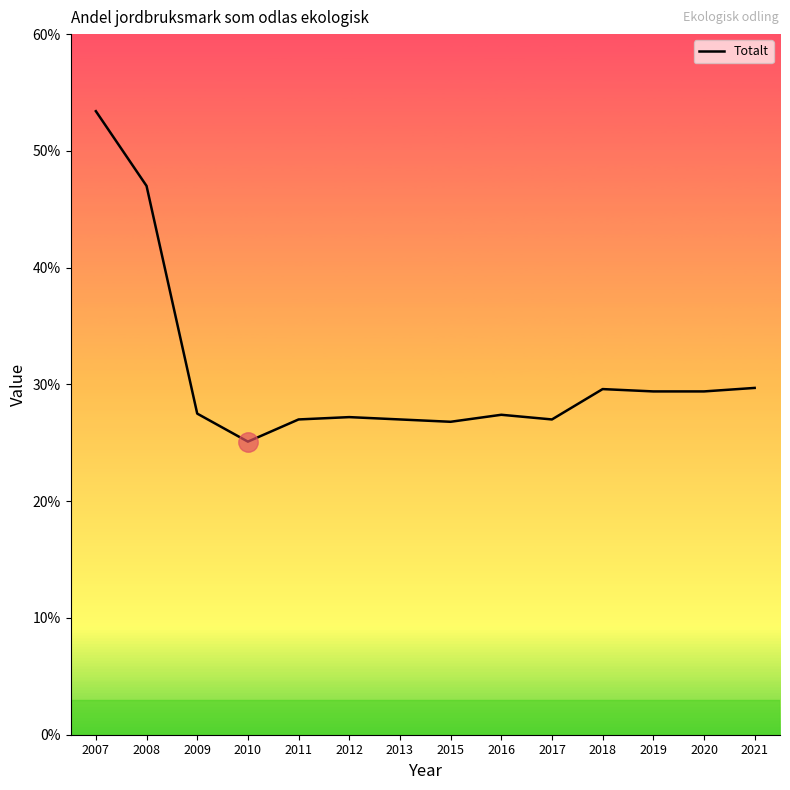

Is it true that the value at 2010 is 10.5?

False